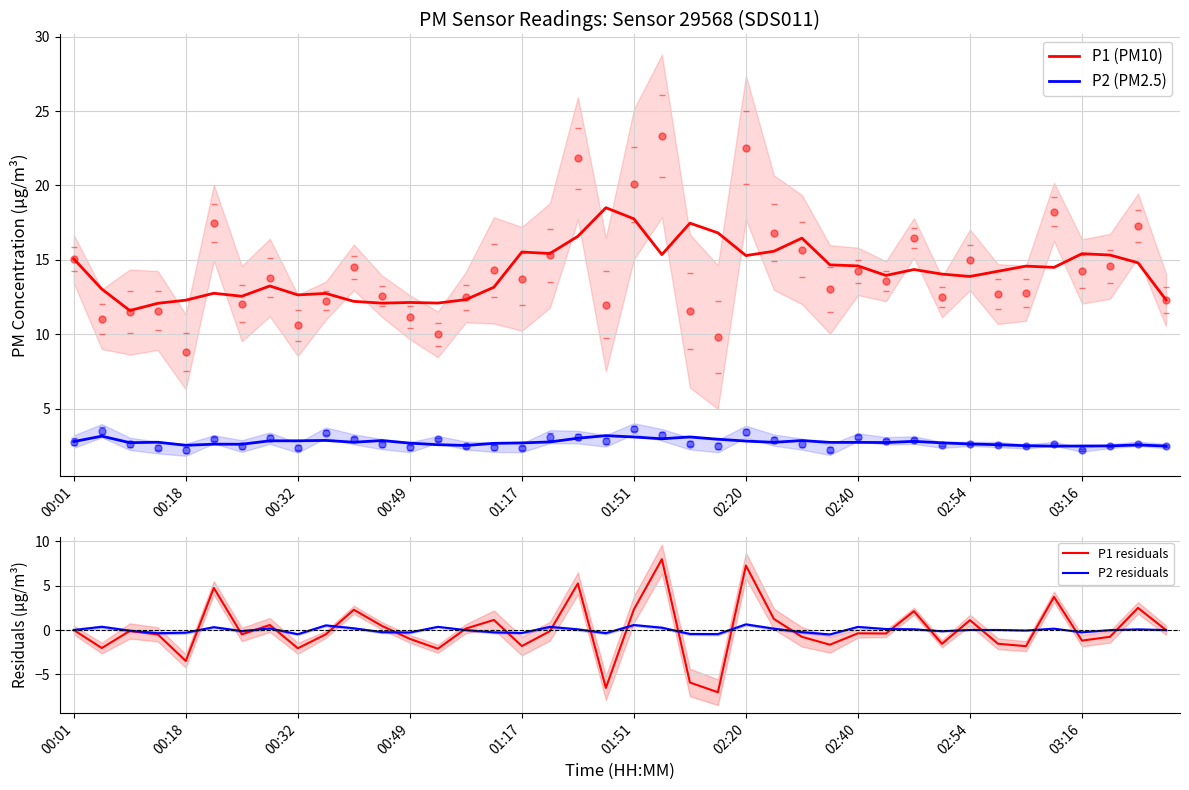

What is the average value of the P1 (PM10) series?

14.2